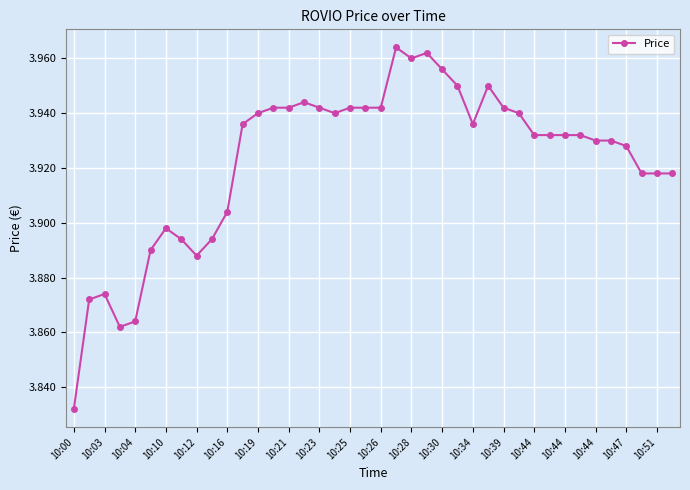

What is the difference between the maximum and minimum values?

0.1